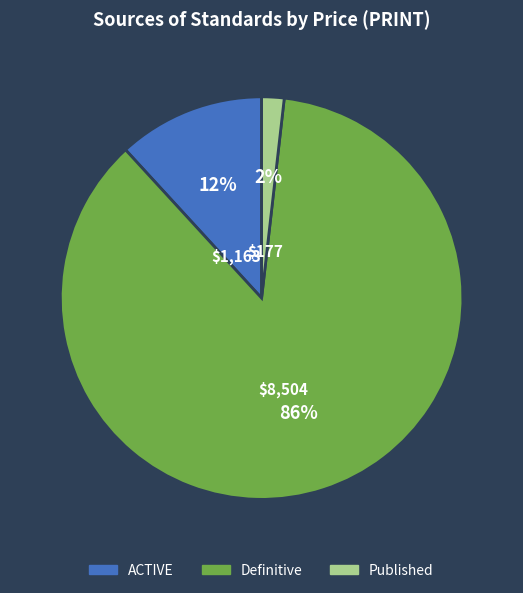

The Definitive slice represents 98% of the pie. True or false?

False